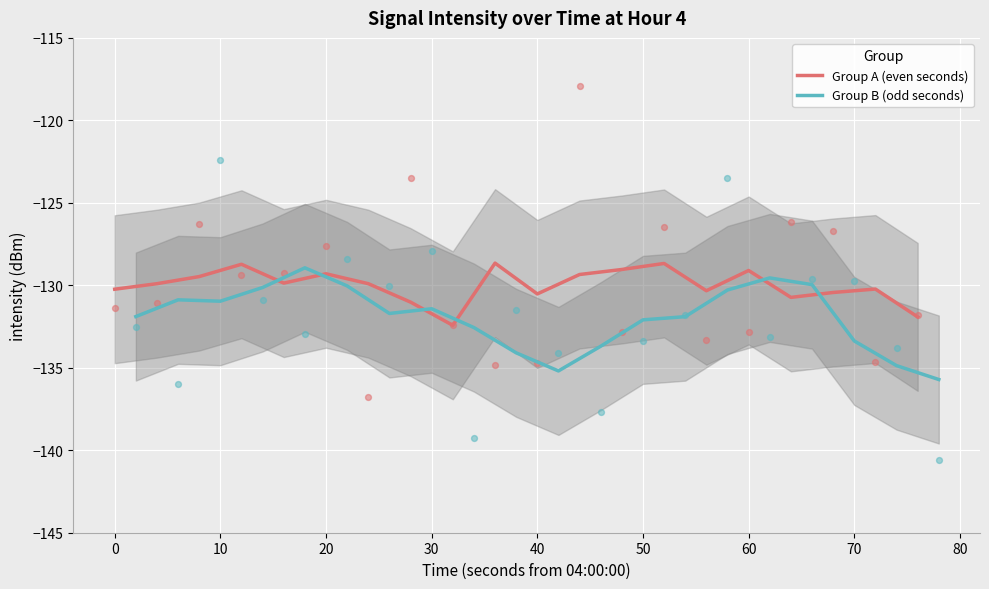

Which series reaches the maximum Y coordinate?

Group A (even seconds)